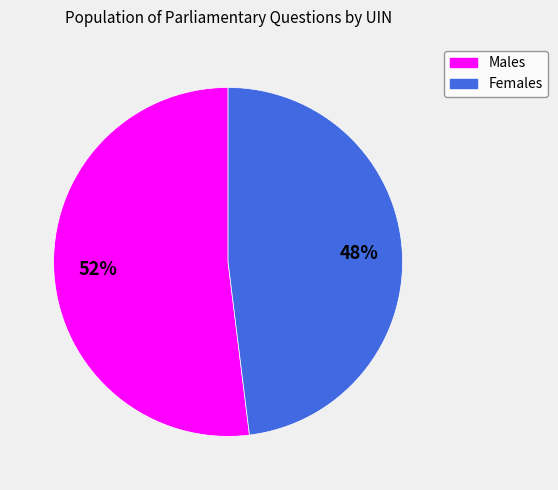

To the nearest percent, what is the combined percentage of Males and Females?

100%